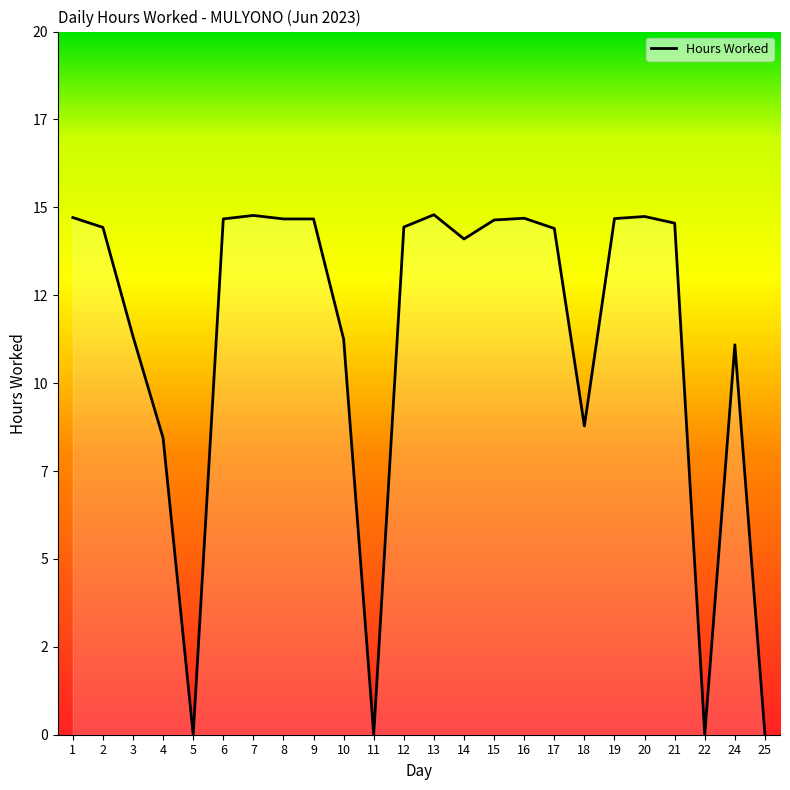

Approximately how many times larger is the value at 17 compared to 3?

1.3